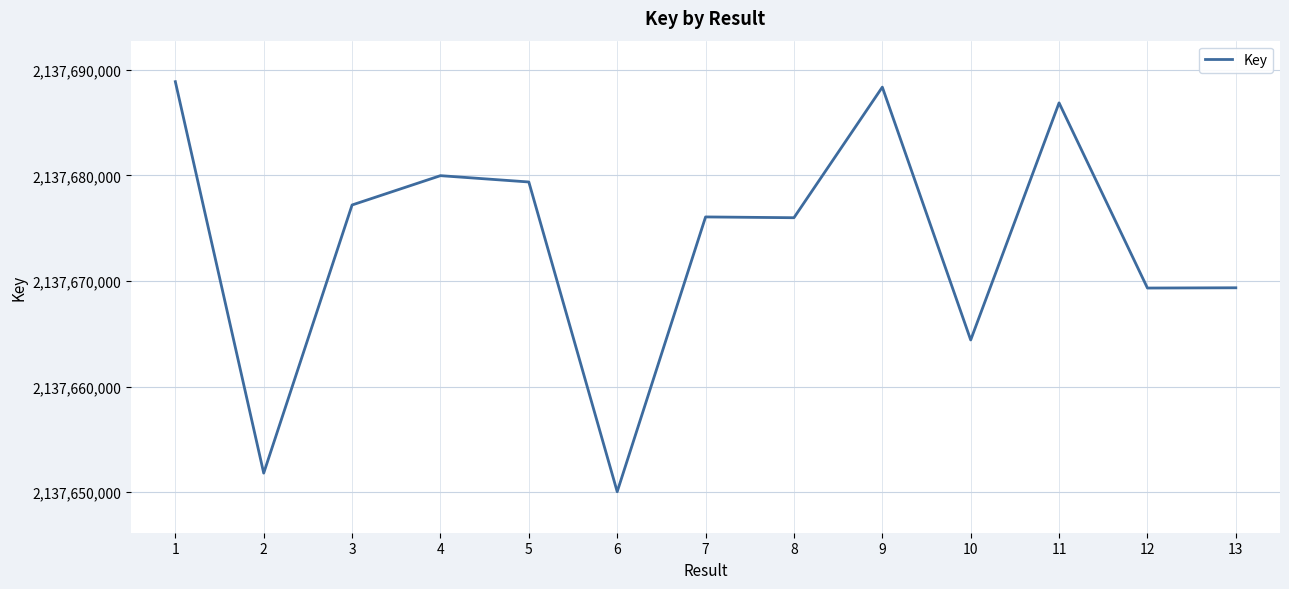

What is the approximate value at 8, to the nearest 100?

2137676000